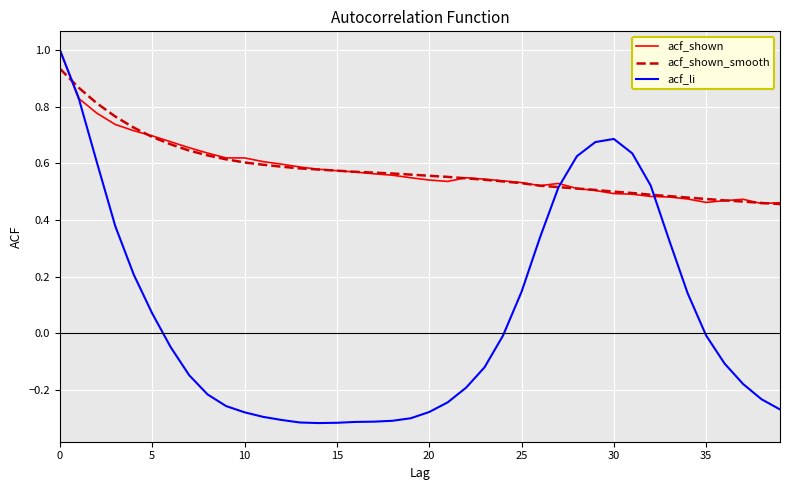

What is the maximum value shown in the chart?

1.0